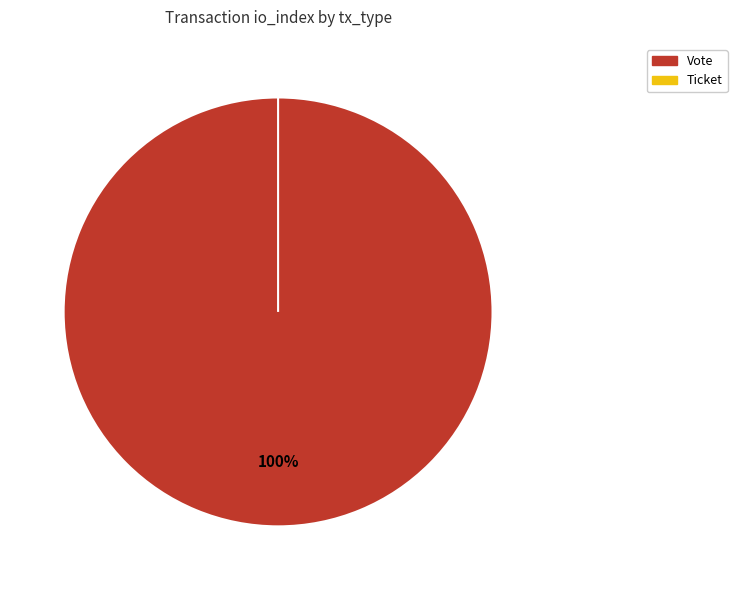

Does Vote represent more than half of the total?

Yes